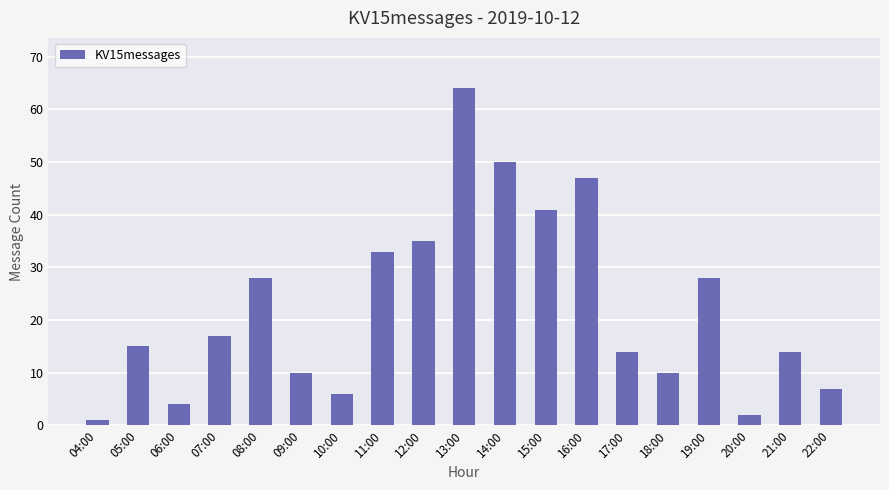

What is the change in value from 05:00 to 15:00?

+26